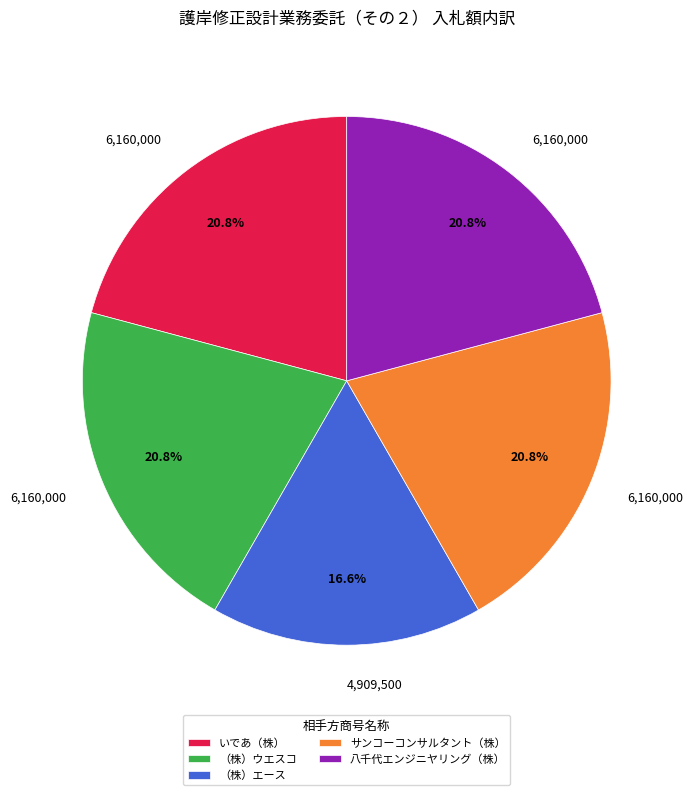

To the nearest percent, what is the difference between the （株）エース and 八千代エンジニヤリング（株） slice percentages?

4%